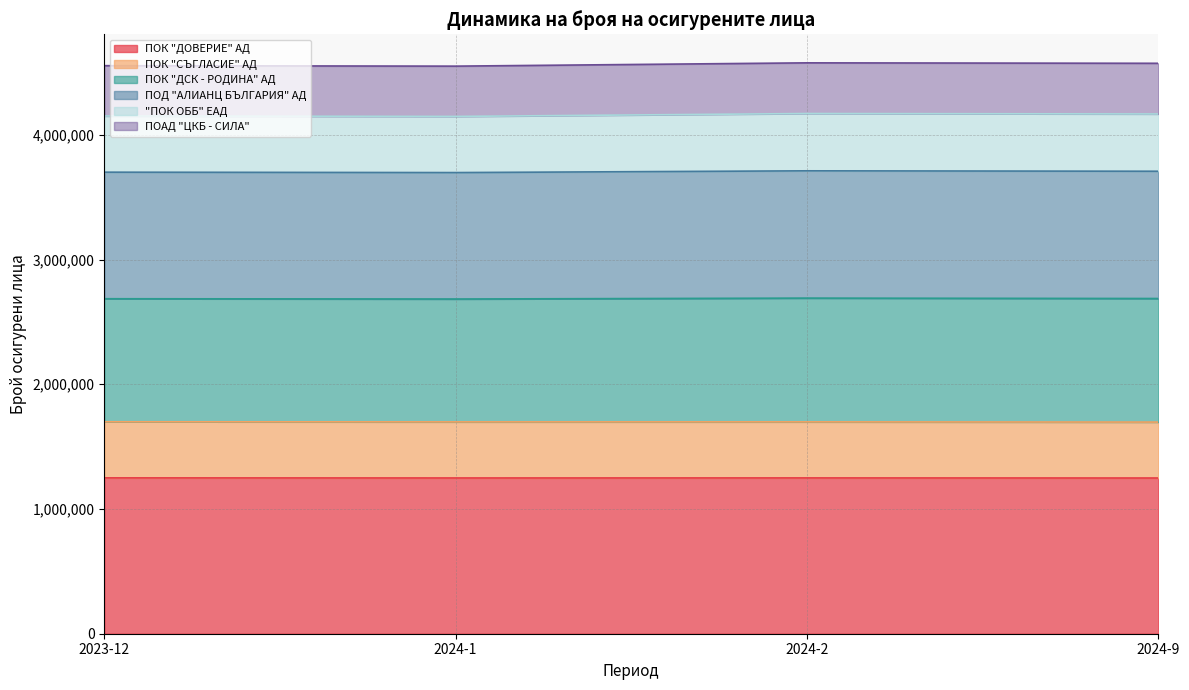

Does the chart display data point markers on the line(s)?

No